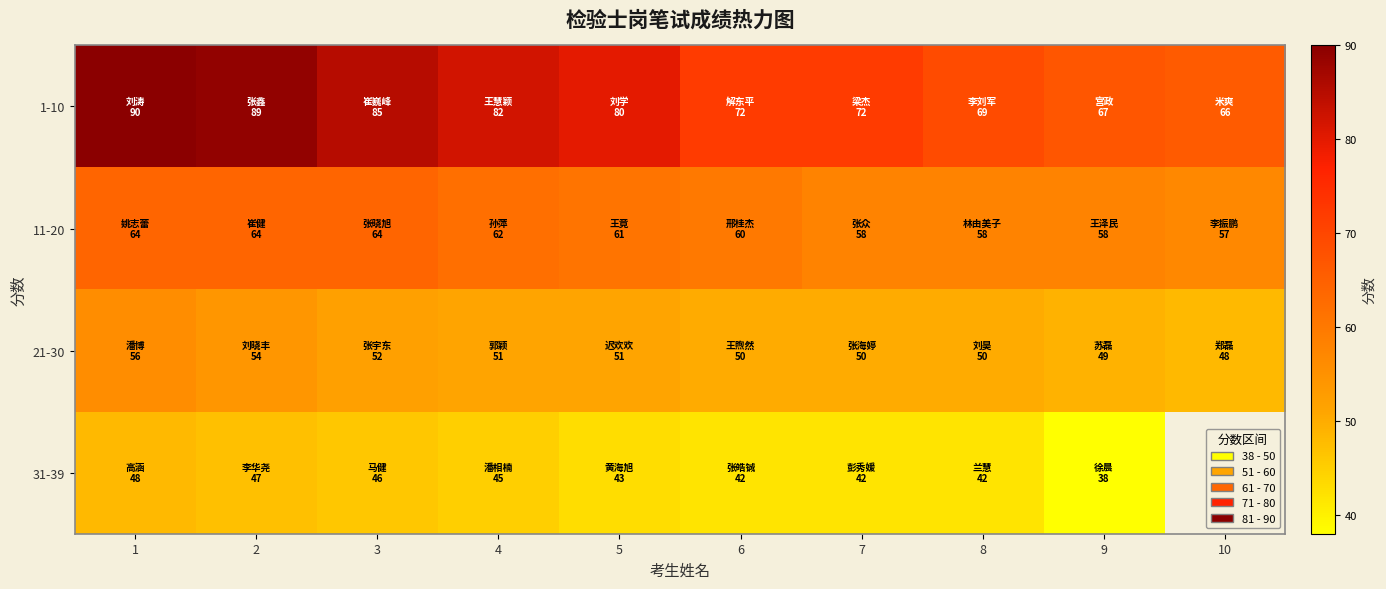

At which category is the sum across all series the highest?

1